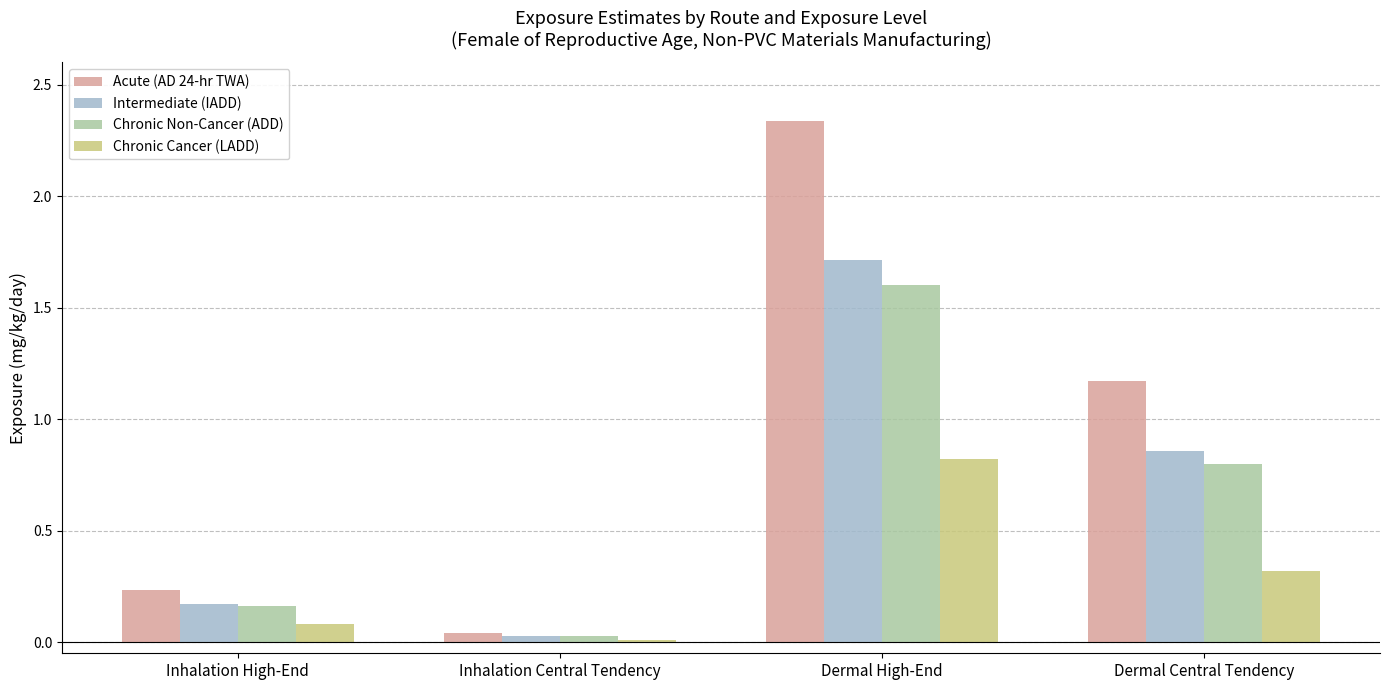

Where does the Acute (AD 24-hr TWA) series first go above 1?

Dermal High-End